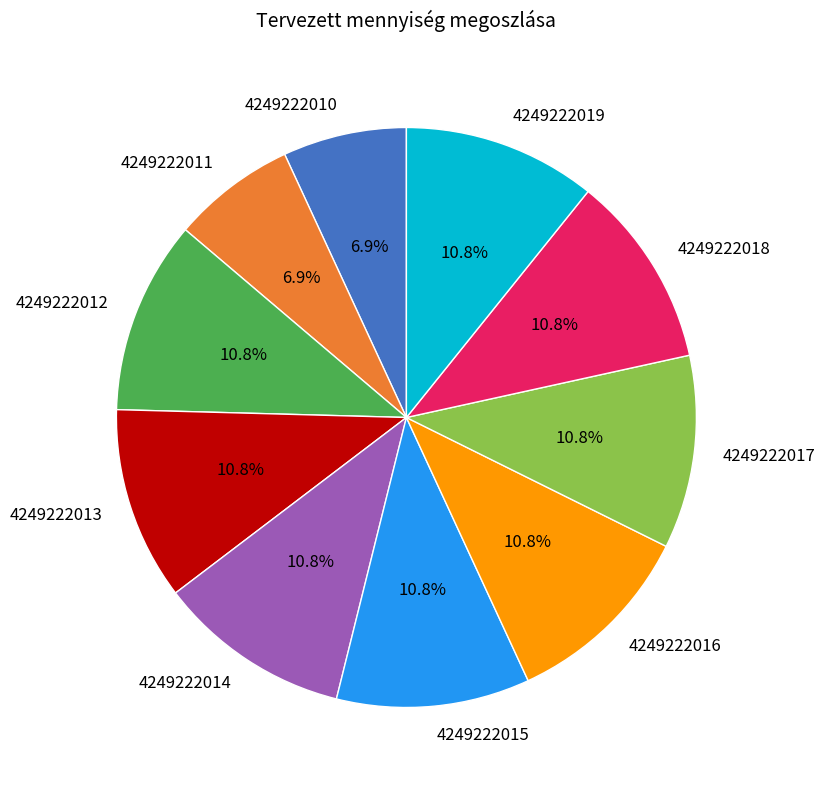

Is there a majority slice in this chart?

No